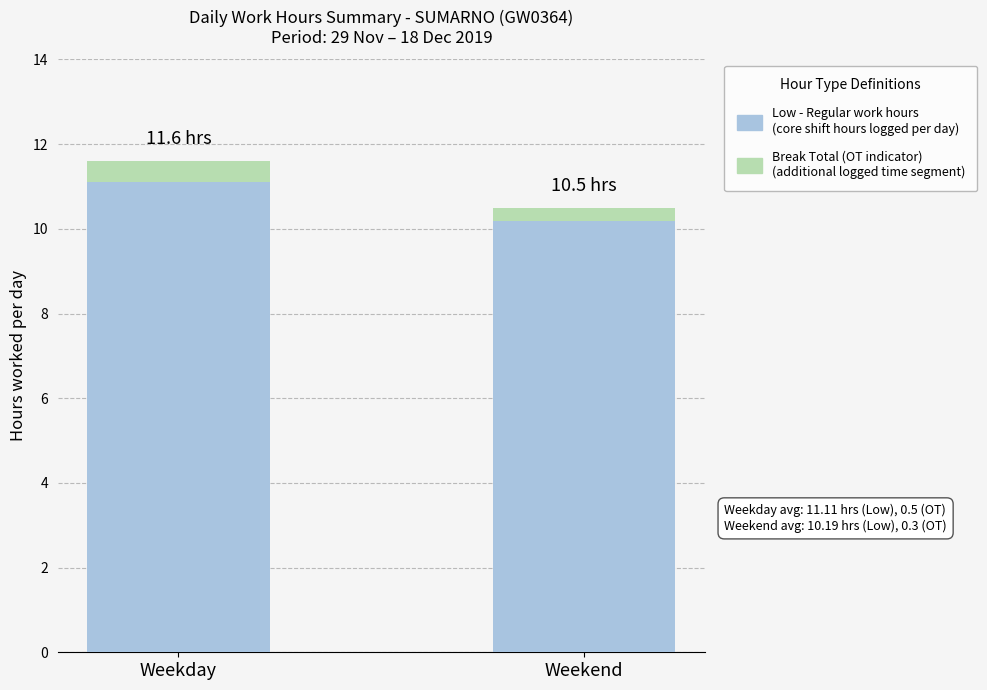

At which category is the sum across all series the highest?

Weekday